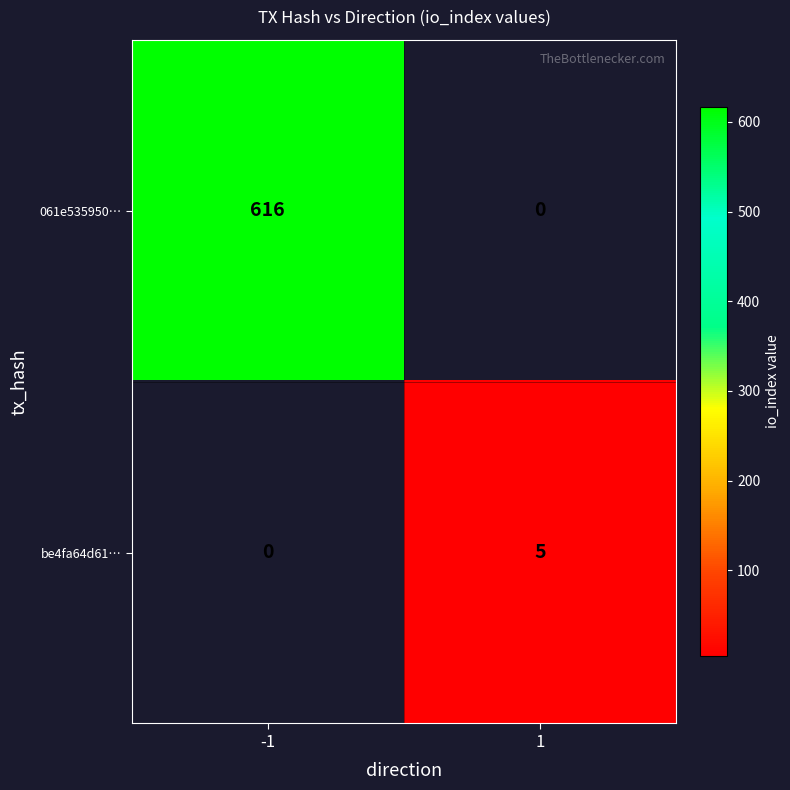

Is it true that be4fa64d61… equals 2 at 1?

False